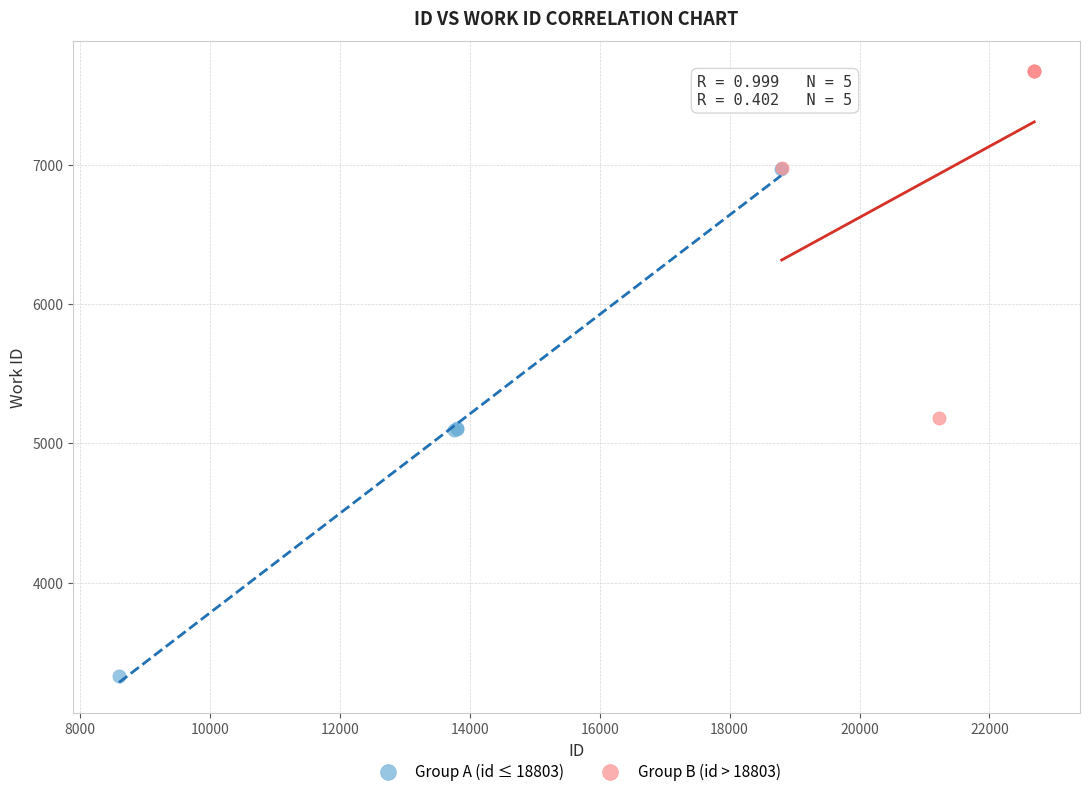

Which series reaches the maximum Y coordinate?

Group B (id > 18803)